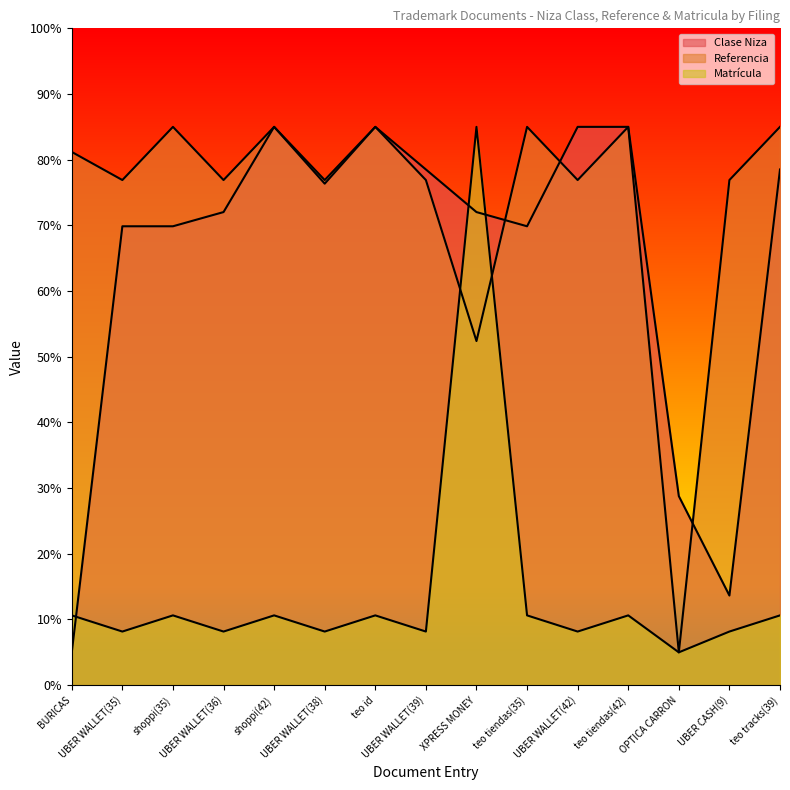

What position from the right is teo tiendas(35)?

6